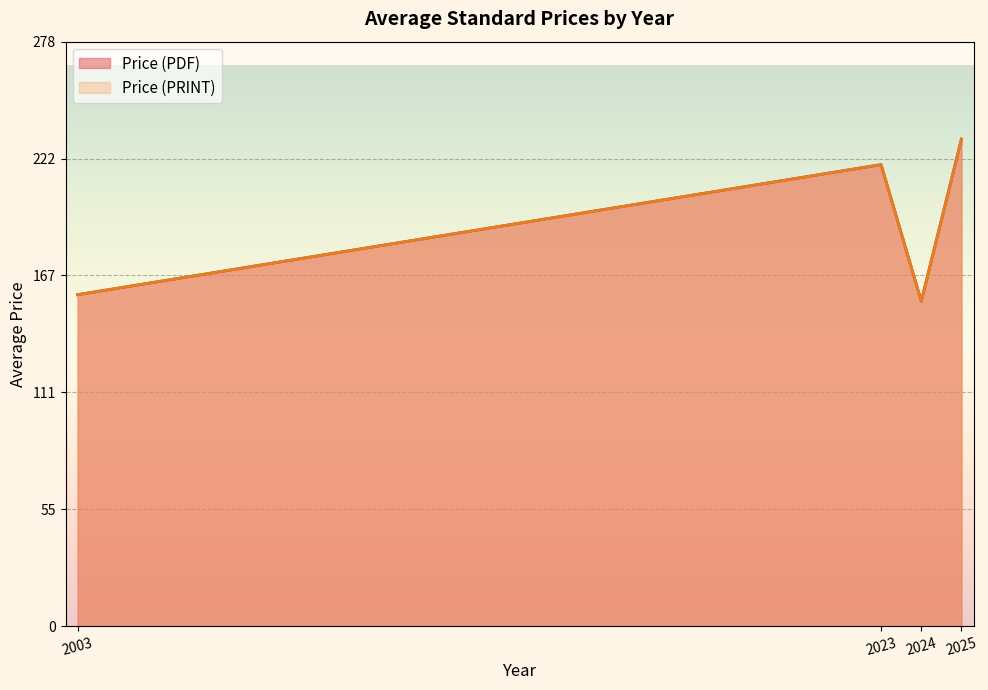

True or false: Price (PDF) and Price (PRINT) intersect in this chart.

False